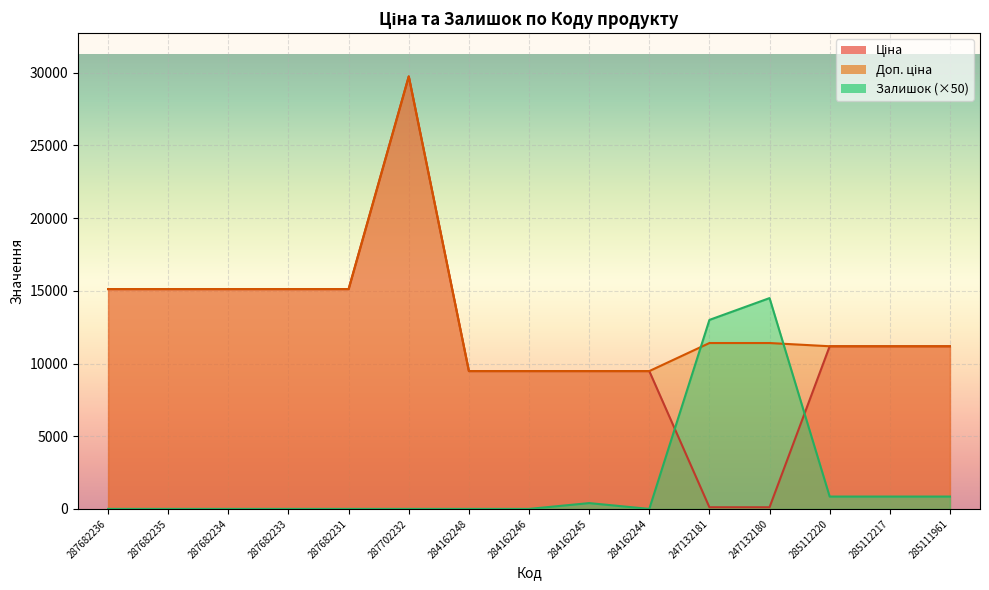

How many categories are shown in the chart?

15